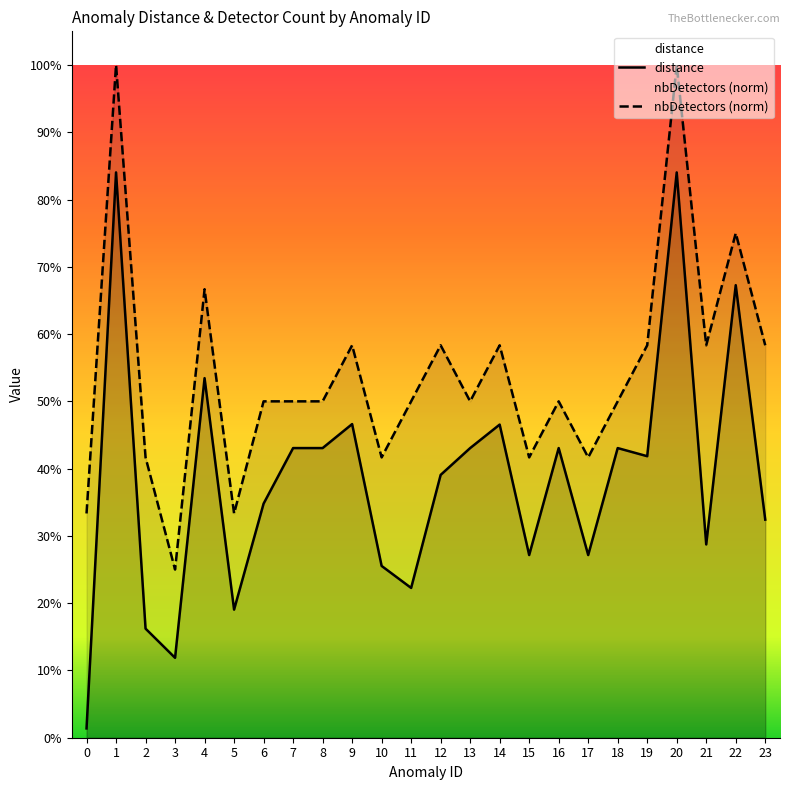

Reading right to left, transcribe all the data shown in this chart.

distance: 23=0.3	22=0.7	21=0.3	20=0.8	19=0.4	18=0.4	17=0.3	16=0.4	15=0.3	14=0.5	13=0.4	12=0.4	11=0.2	10=0.3	9=0.5	8=0.4	7=0.4	6=0.3	5=0.2	4=0.5	3=0.1	2=0.2	1=0.8	0=0.0
nbDetectors: 23=0.6	22=0.8	21=0.6	20=1.0	19=0.6	18=0.5	17=0.4	16=0.5	15=0.4	14=0.6	13=0.5	12=0.6	11=0.5	10=0.4	9=0.6	8=0.5	7=0.5	6=0.5	5=0.3	4=0.7	3=0.2	2=0.4	1=1.0	0=0.3